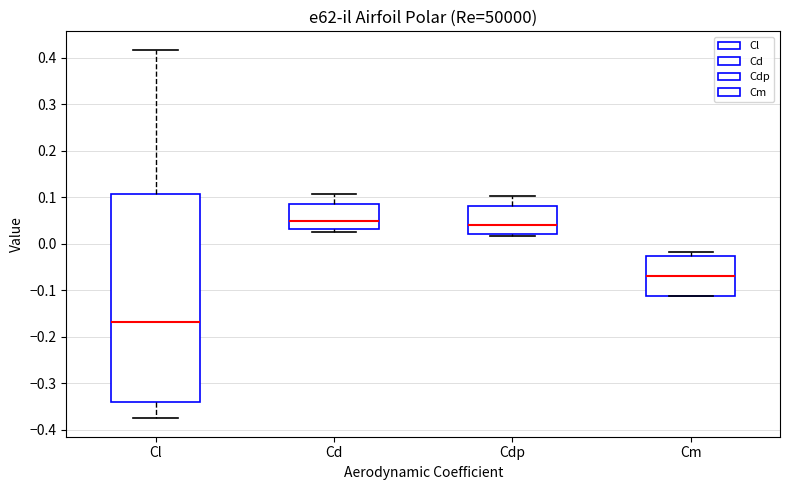

Reading left to right, read every box against the y-axis: the position of its median line, the range the box covers, and the ends of its whiskers. The values are not printed on the chart, so give them approximately, as read against the axis.

Cl: median -0.17, box -0.34 to 0.11, whiskers -0.38 to 0.42
Cd: median 0.05, box 0.03 to 0.09, whiskers 0.03 (just below the box's lower edge) to 0.11
Cdp: median 0.04, box 0.02 to 0.08, whiskers 0.02 to 0.10
Cm: median -0.07, box -0.11 to -0.03, whiskers -0.11 to -0.02